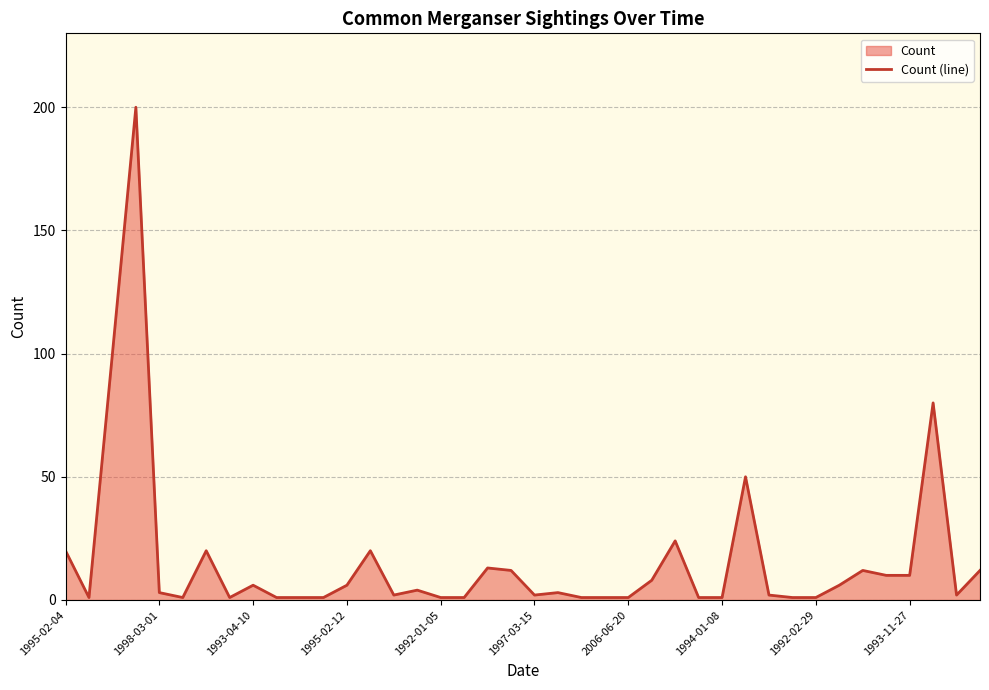

What is the greatest value displayed?

200